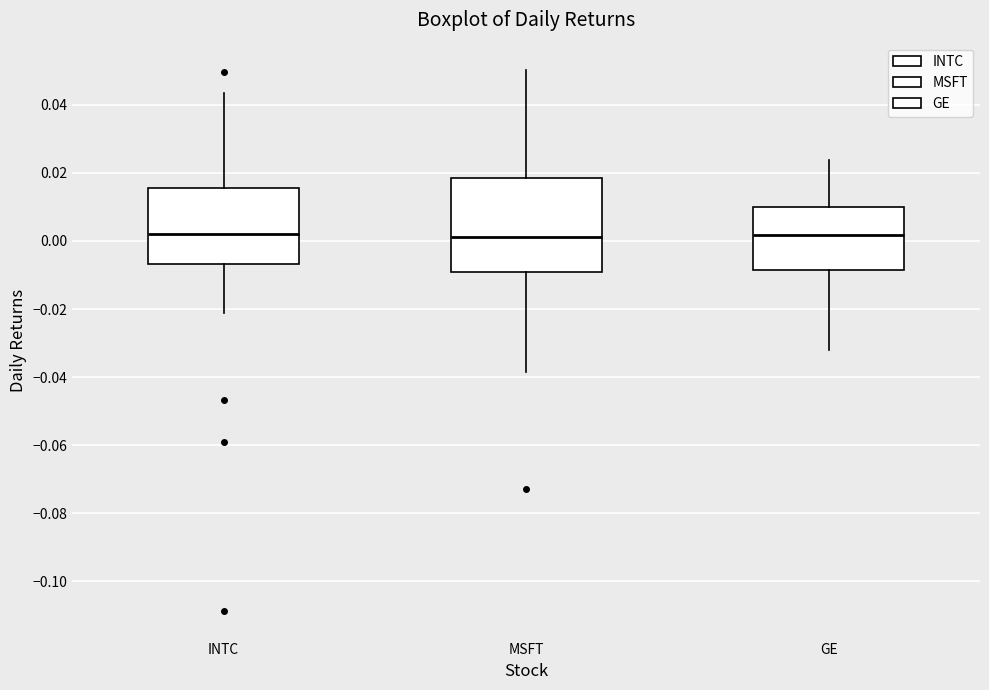

Reading left to right, read every box against the y-axis: the position of its median line, the range the box covers, and the ends of its whiskers. The values are not printed on the chart, so give them approximately, as read against the axis.

INTC: median 0.002, box -0.006 to 0.016, whiskers -0.022 to 0.044
MSFT: median 0.002, box -0.010 to 0.018, whiskers -0.038 to 0.050
GE: median 0.002, box -0.008 to 0.010, whiskers -0.032 to 0.024